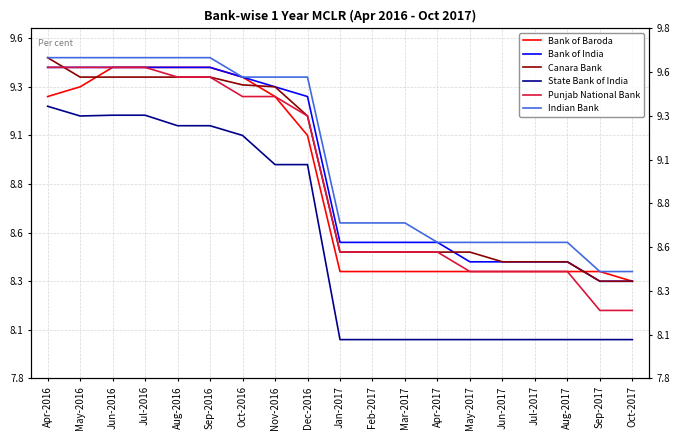

The value of Bank of Baroda at Apr-2017 is 8.3. True or false?

True